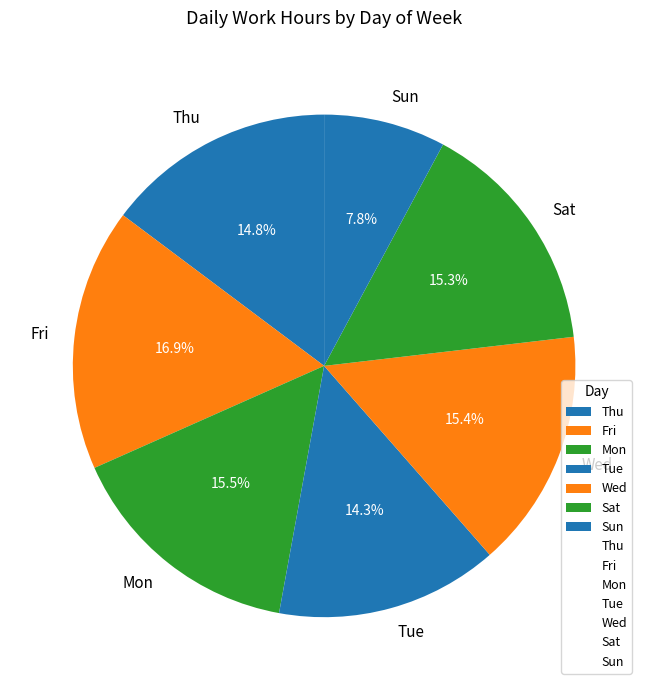

Which category has the smallest portion of the pie?

Sun